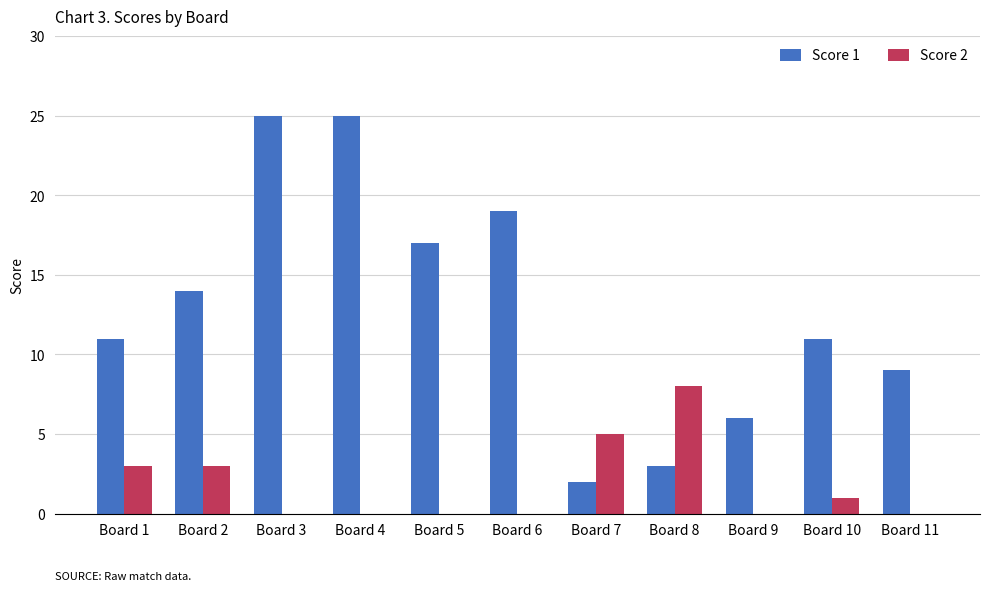

Reading left to right, transcribe all the data shown in this chart.

Score 1: Board 1=11	Board 2=14	Board 3=25	Board 4=25	Board 5=17	Board 6=19	Board 7=2	Board 8=3	Board 9=6	Board 10=11	Board 11=9
Score 2: Board 1=3	Board 2=3	Board 3=0	Board 4=0	Board 5=0	Board 6=0	Board 7=5	Board 8=8	Board 9=0	Board 10=1	Board 11=0